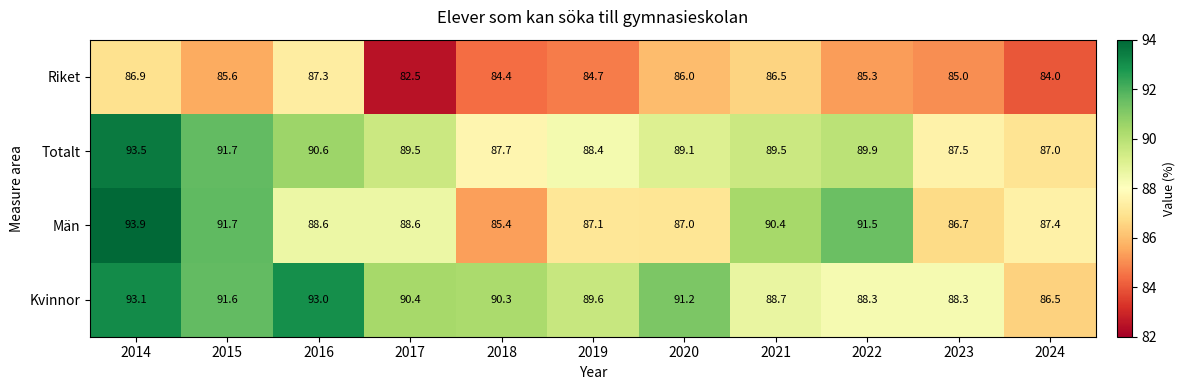

Rank the series at 2023 from highest to lowest value.

Kvinnor, Totalt, Män, Riket